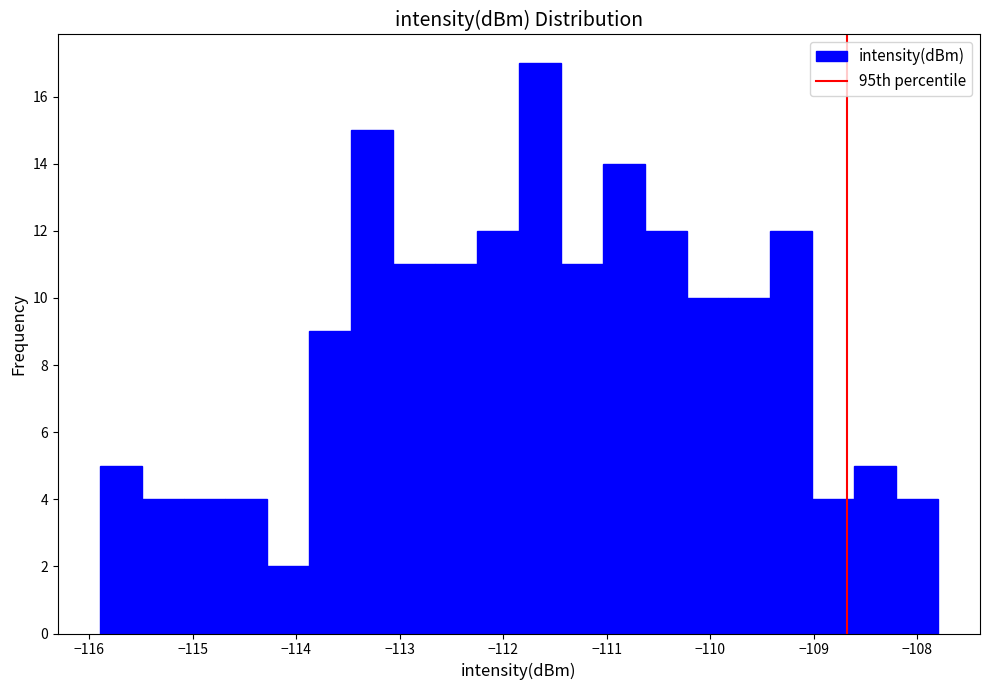

Over which range of the x-axis is the bar tallest?

-111.8 to -111.4